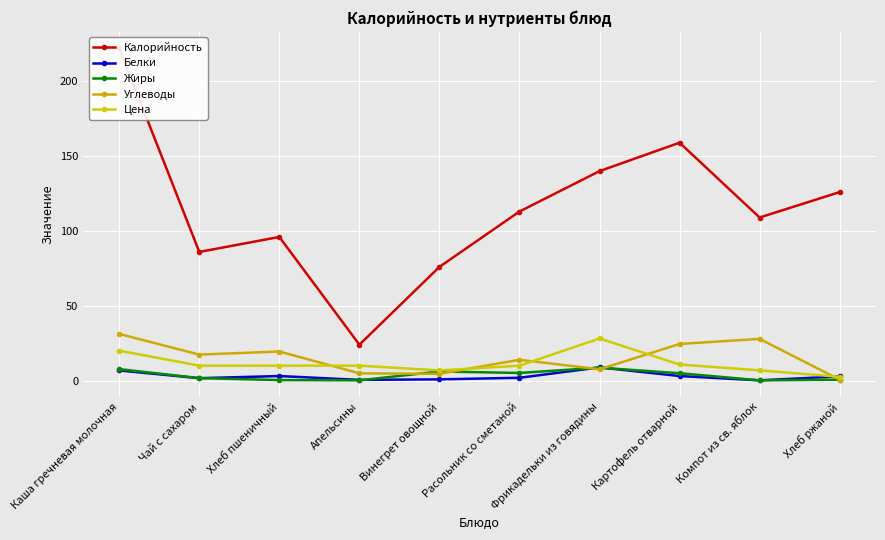

Reading left to right, what are all the values shown in this chart?

Калорийность: 222.0	86.0	96.0	24.0	76.0	113.0	140.0	159.0	109.0	126.0
Белки: 6.8	1.6	3.0	0.5	0.8	1.9	8.8	3.0	0.2	2.8
Жиры: 7.7	1.6	0.3	0.2	6.1	5.1	8.6	4.9	0.2	0.6
Углеводы: 31.2	17.4	19.4	4.9	4.5	13.9	7.5	24.5	27.9	0.6
Цена: 20.0	10.0	10.0	10.0	6.8	10.0	28.1	10.8	6.8	2.5